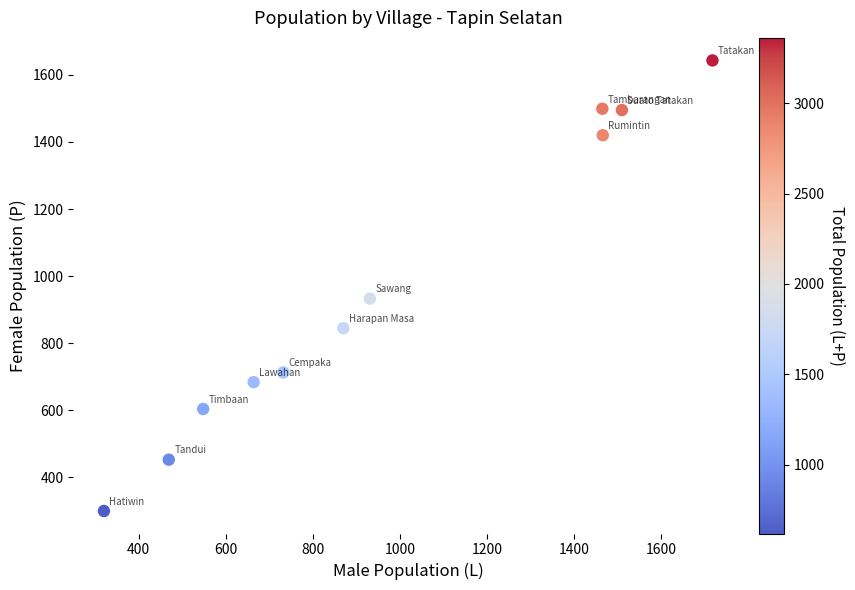

What is the average Y value?

963